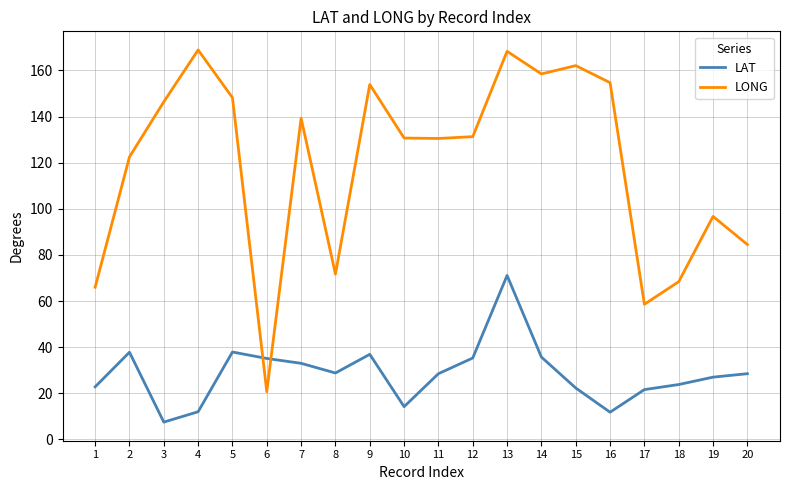

Where is the first local maximum for LAT?

2